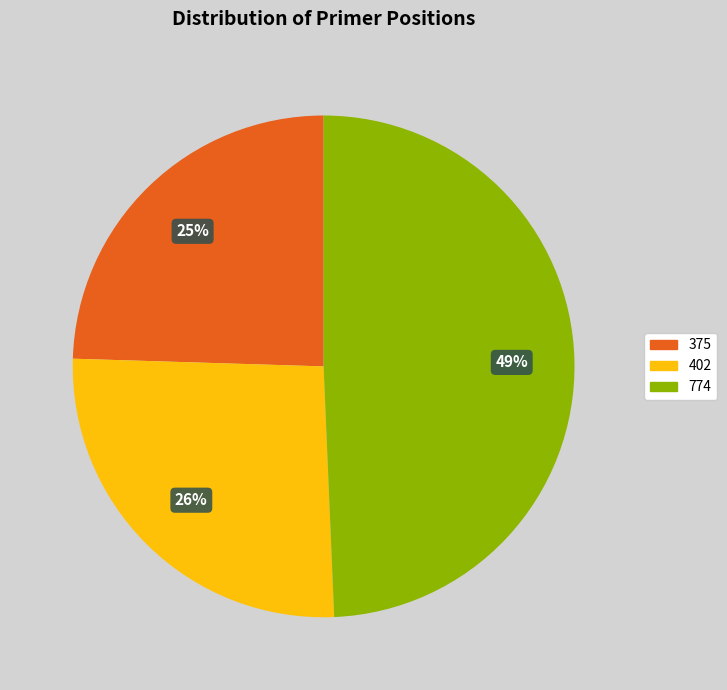

Combined, do 375 and 402 account for over 50%?

Yes